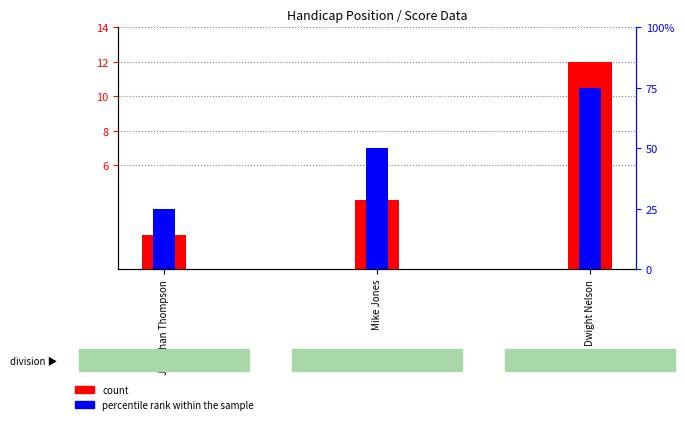

Rank the series at Mike Jones from lowest to highest value.

percentile rank within the sample, count